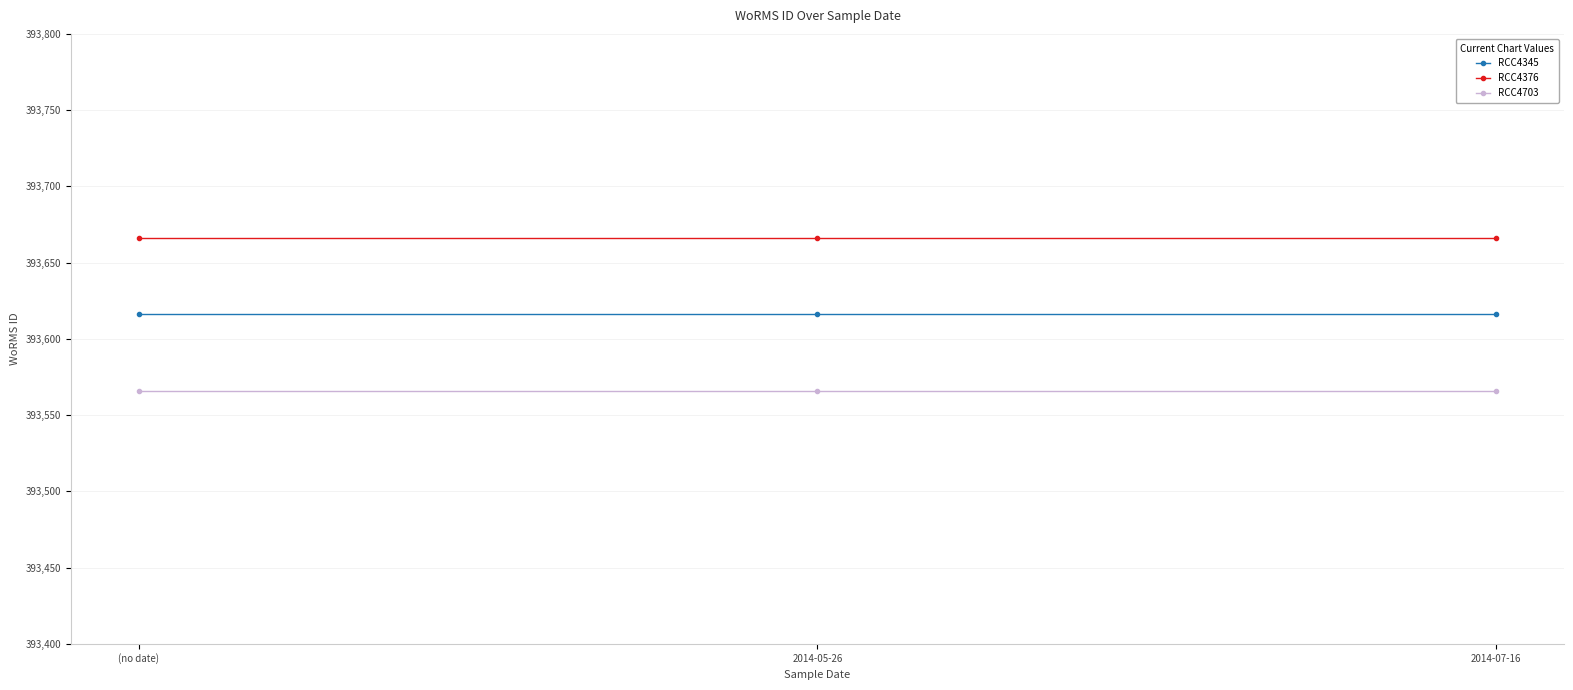

Reading left to right, list all the values displayed in this chart.

RCC4345: 393616	393616	393616
RCC4376: 393666	393666	393666
RCC4703: 393566	393566	393566